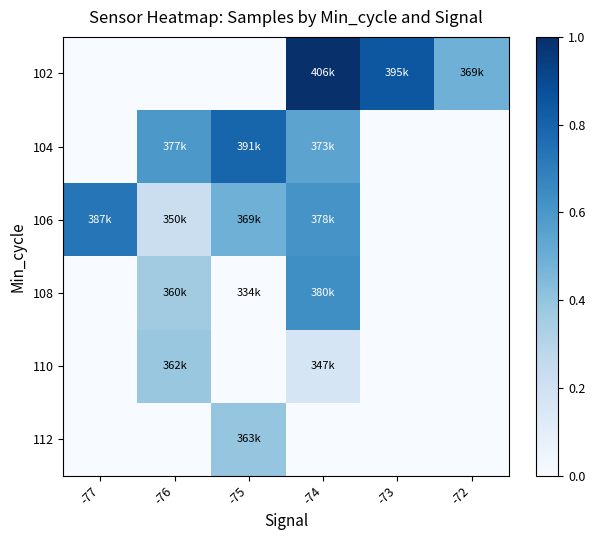

Which has a higher value, -72 or -77?

-72